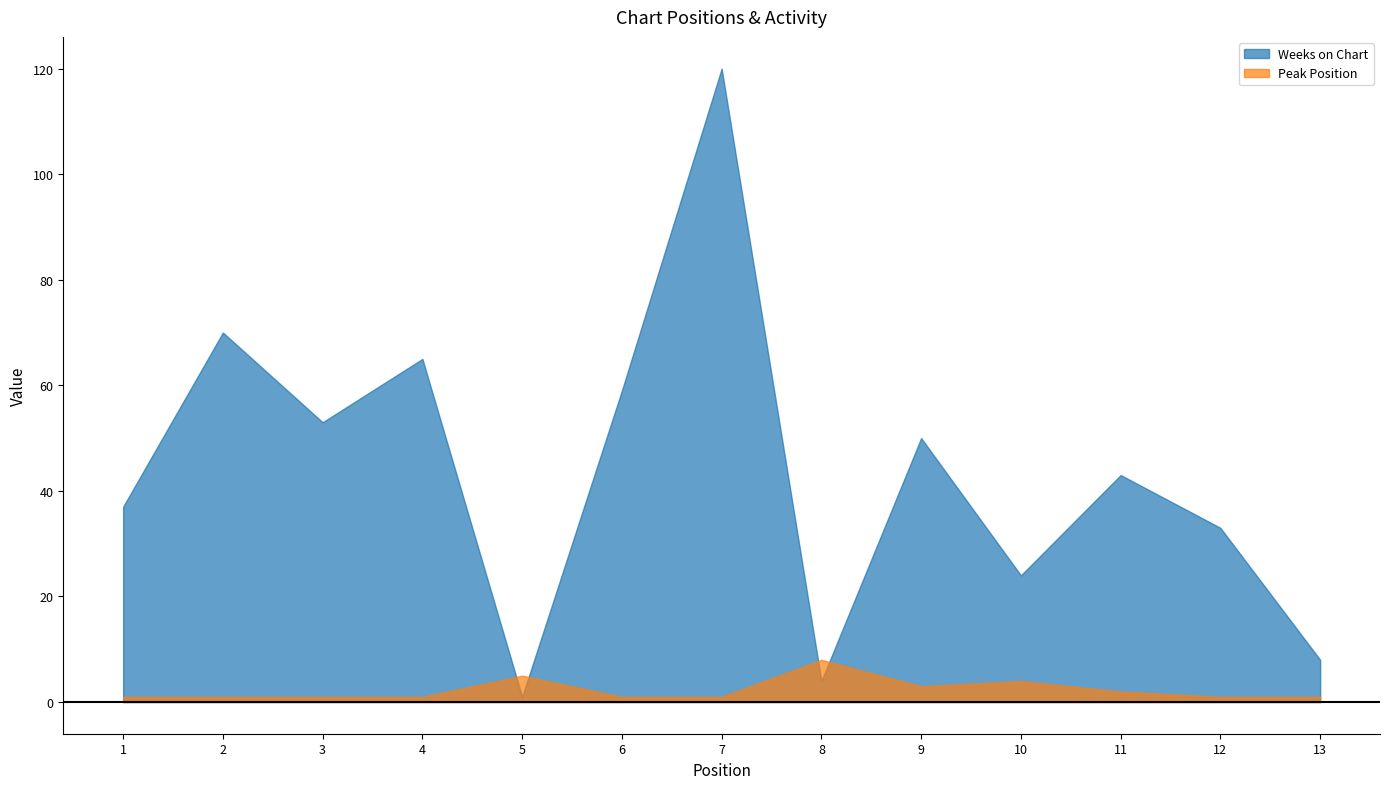

What is the highest value of the Peak Position series?

8